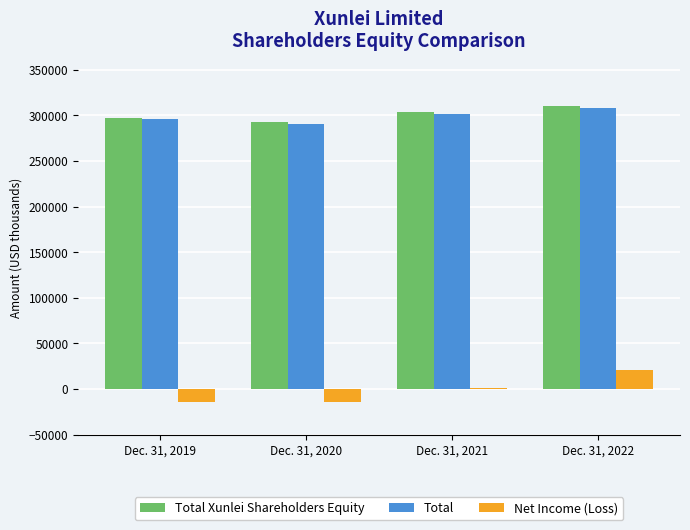

What is the maximum value shown in the chart?

309893